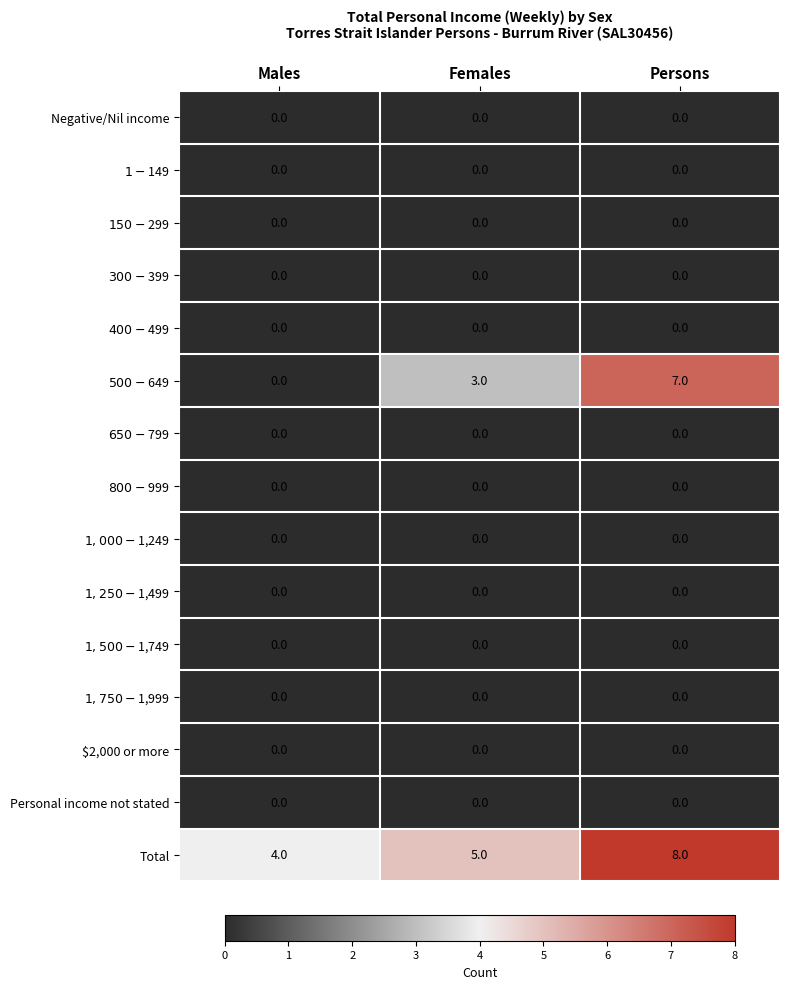

At which category is the sum across all series the highest?

Persons